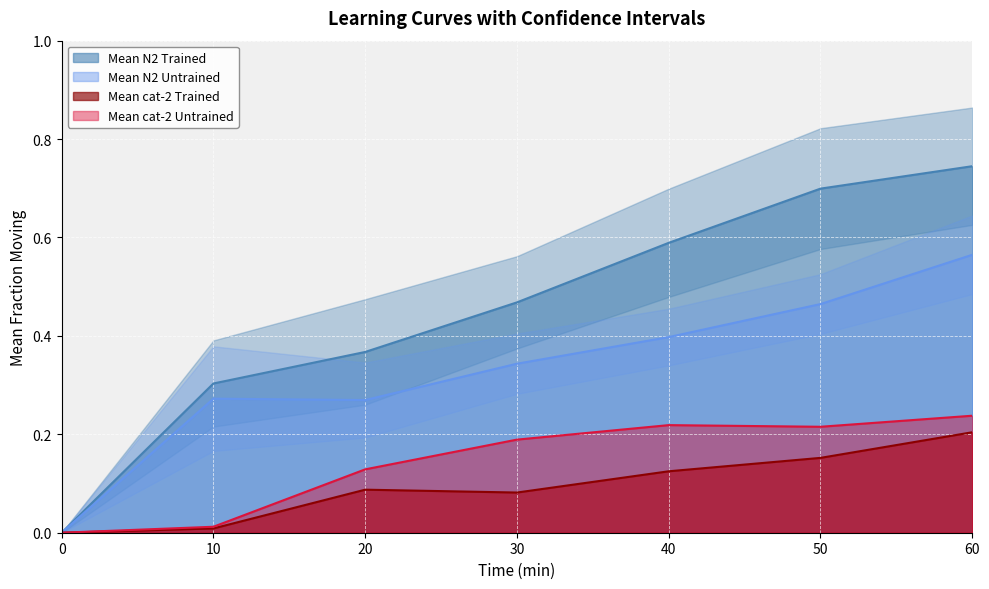

The value of Mean N2 Trained at 60 is 1.1. True or false?

False